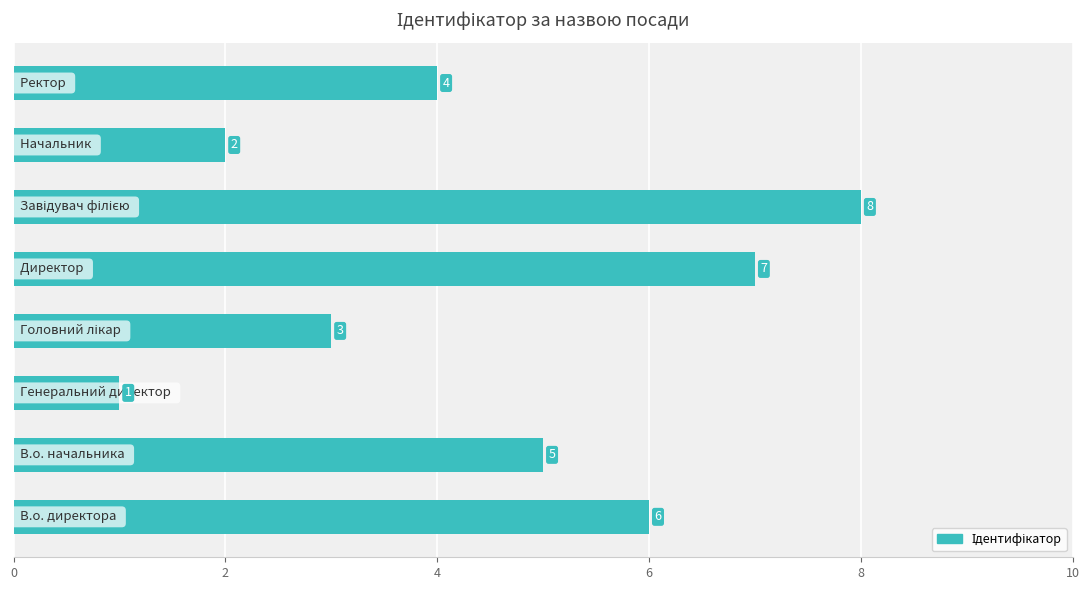

How many values are between 3 and 7?

5